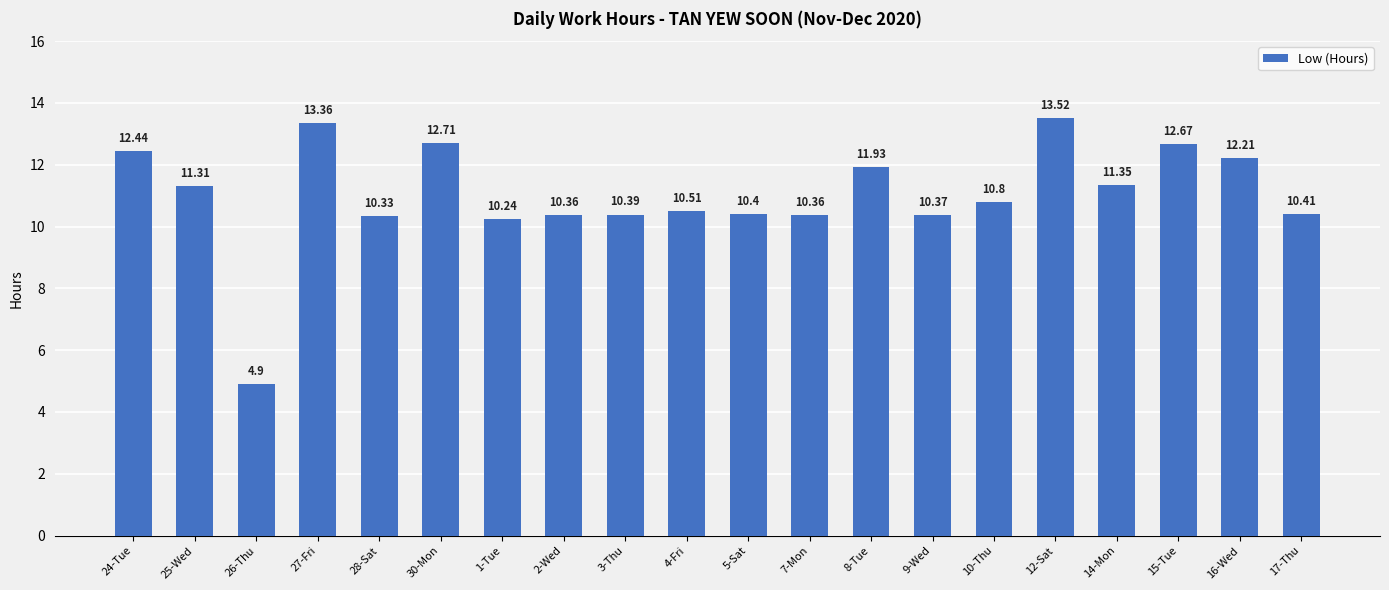

Does the chart contain any negative values?

No